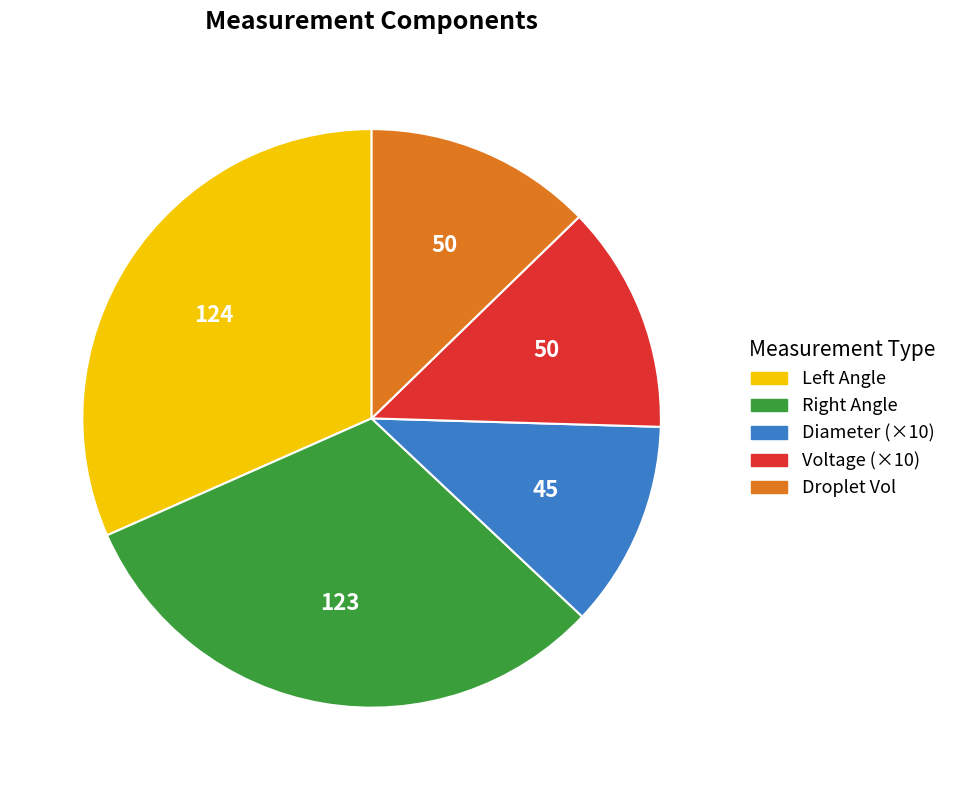

Combined, do Droplet Vol and Diameter (×10) account for over 50%?

No